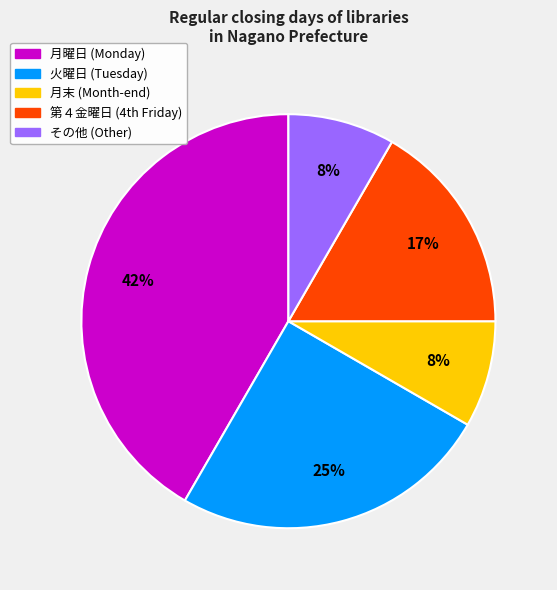

Is there a majority slice in this chart?

No